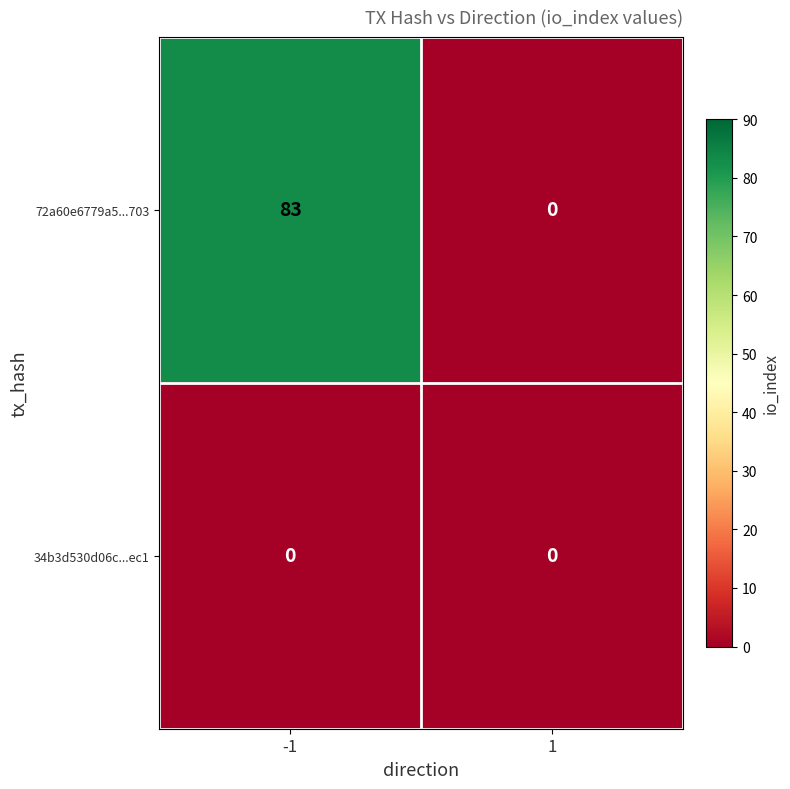

What is the sum of the 72a60e6779a5...703 values at 1 and -1?

83